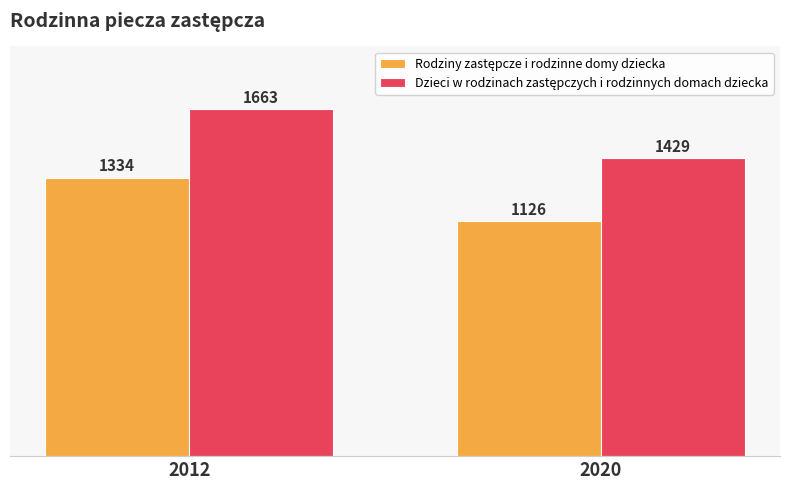

What is the maximum value shown in the chart?

1663